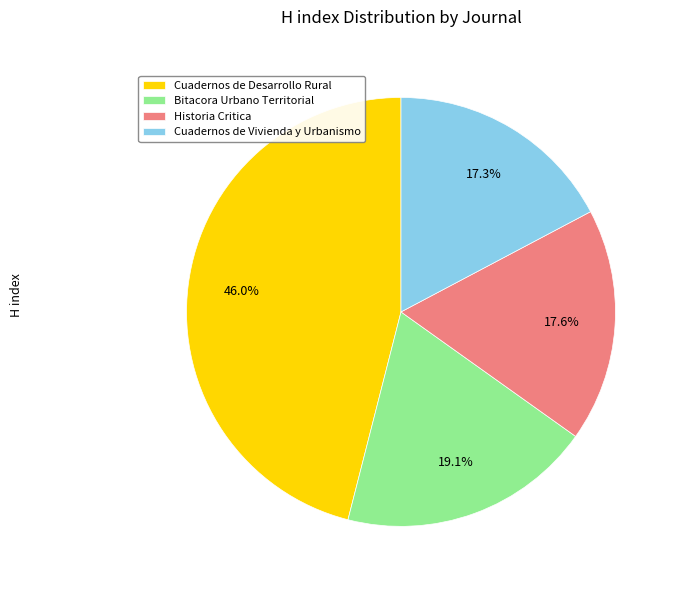

Is there any slice that represents more than half of the pie?

No